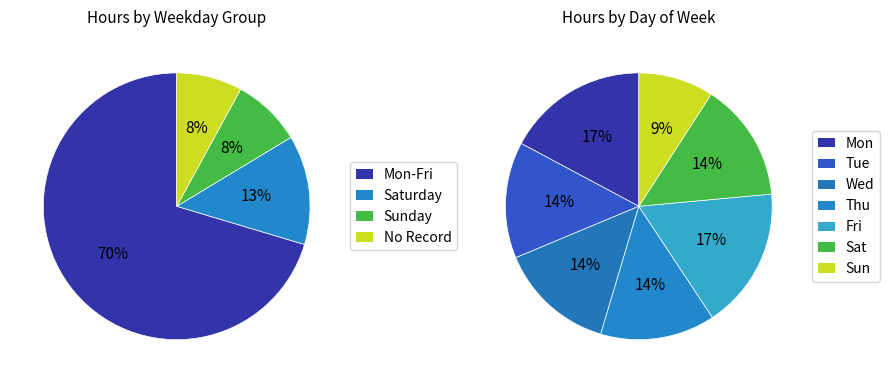

Does any single category account for the majority?

No